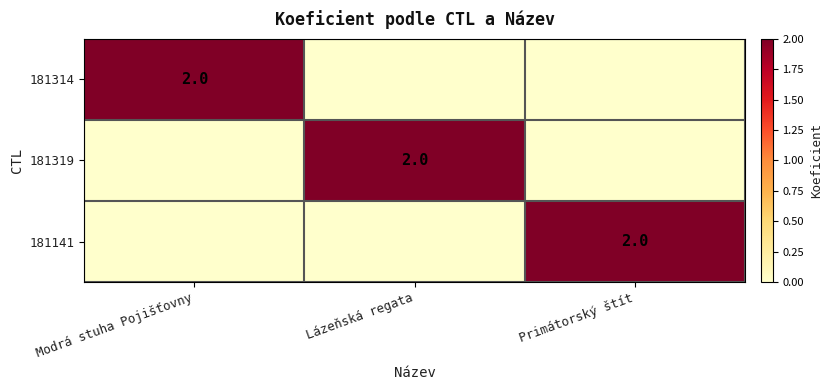

The 181319 series shows 3 at Lázeňská regata. True or false?

False